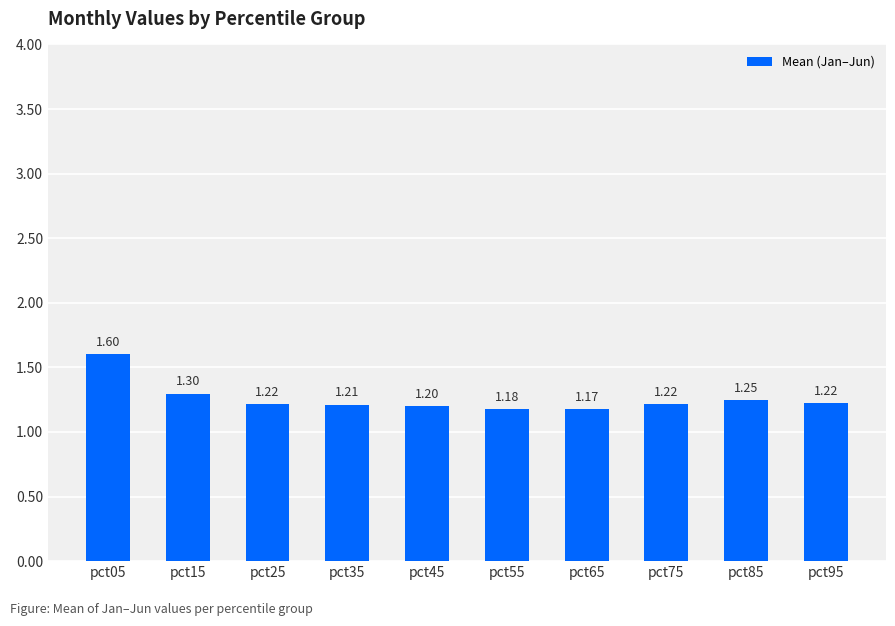

How many bars are there in total?

10